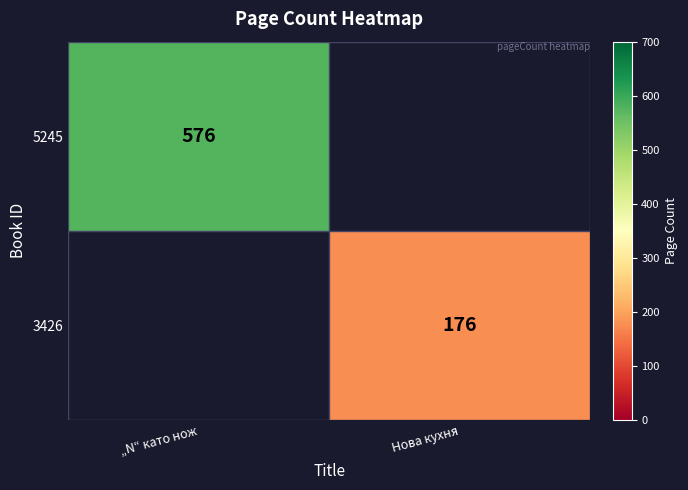

True or false: 5245 has a value of 832 at „N“ като нож.

False